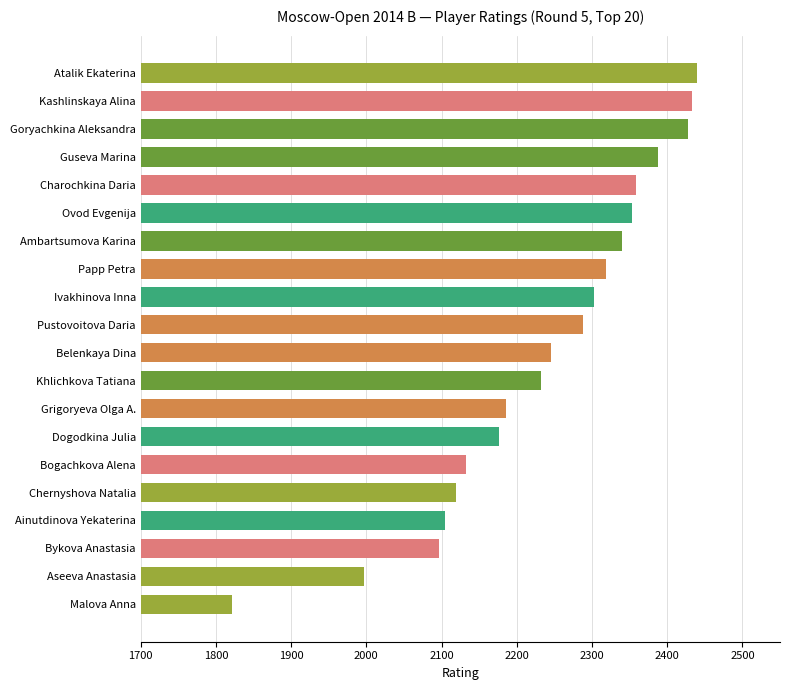

How many bars are there in total?

20